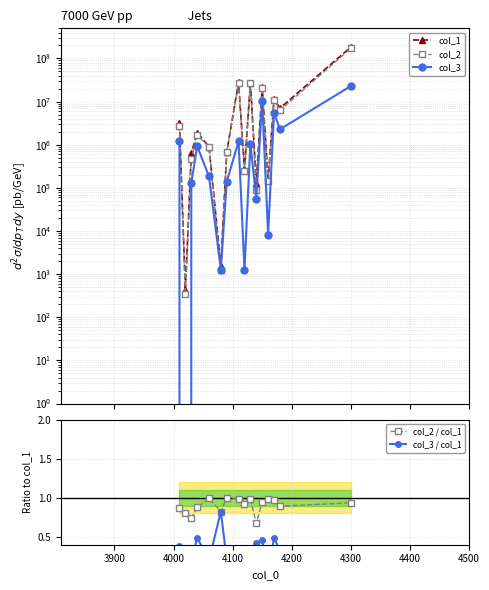

How many interior local peaks does the col_2 / col_1 series have?

4